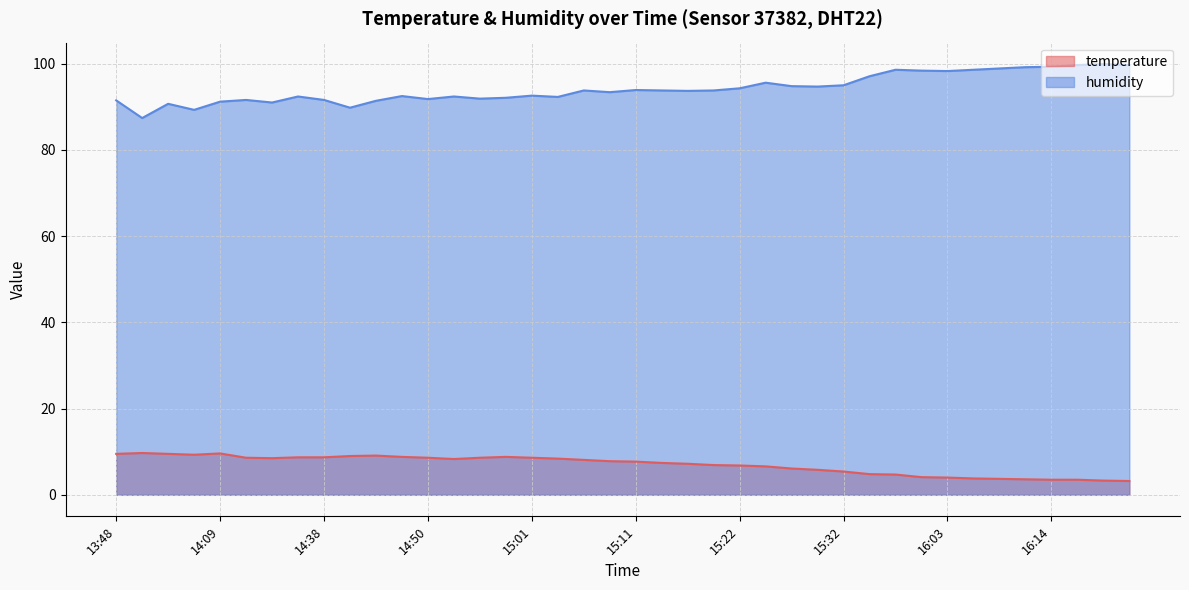

Reading left to right, extract all data points from this chart.

temperature: 9.5	9.7	9.5	9.3	9.6	8.6	8.5	8.7	8.7	9.0	9.1	8.8	8.6	8.3	8.6	8.8	8.6	8.4	8.1	7.8	7.7	7.4	7.2	6.9	6.8	6.6	6.1	5.8	5.4	4.8	4.7	4.1	4.0	3.8	3.7	3.6	3.5	3.5	3.3	3.2
humidity: 91.5	87.4	90.7	89.3	91.2	91.6	91.0	92.4	91.6	89.8	91.4	92.5	91.8	92.4	91.9	92.1	92.6	92.3	93.8	93.4	93.9	93.8	93.7	93.8	94.3	95.6	94.8	94.7	95.0	97.1	98.6	98.4	98.3	98.6	98.9	99.2	99.3	99.7	99.9	99.7